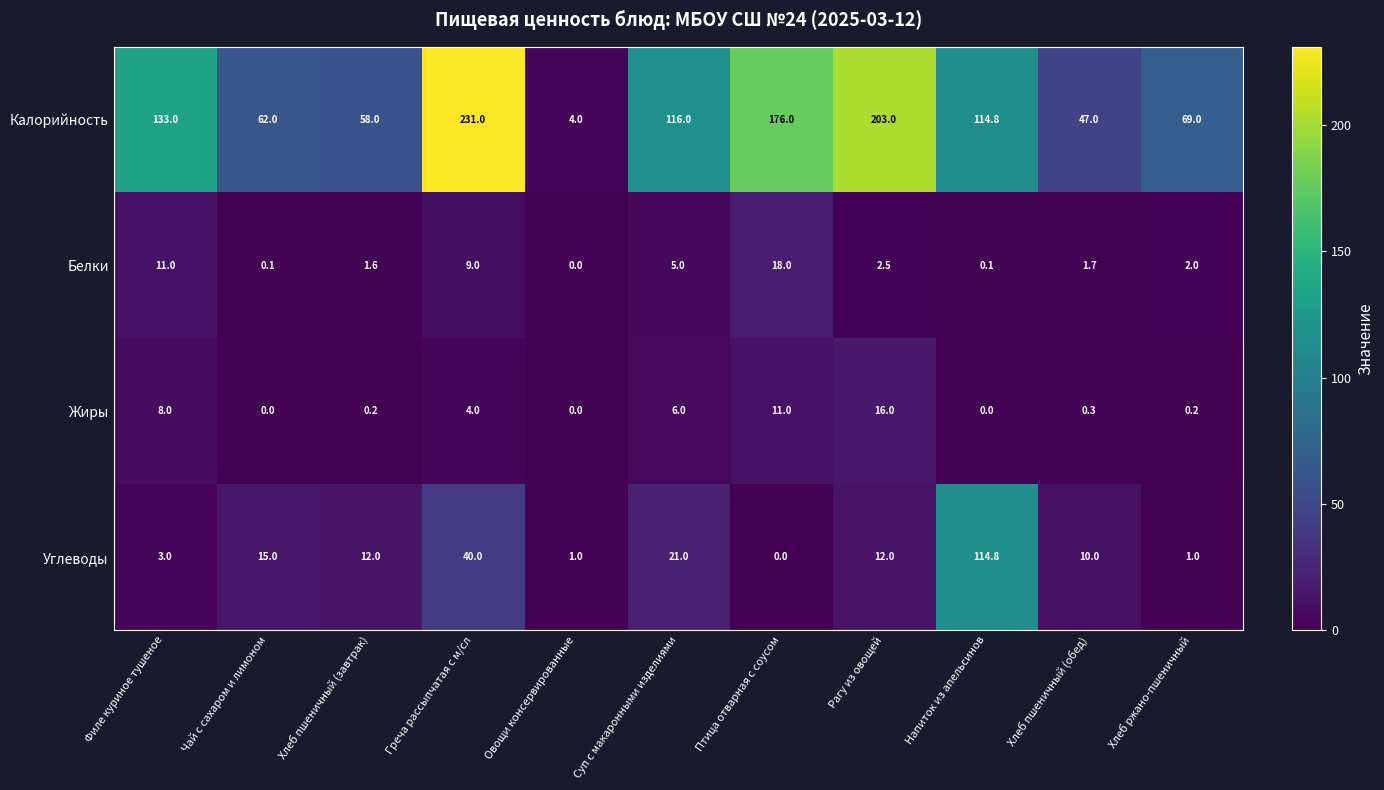

Between Суп с макаронными изделиями and Рагу из овощей, which series saw the biggest shift?

Калорийность